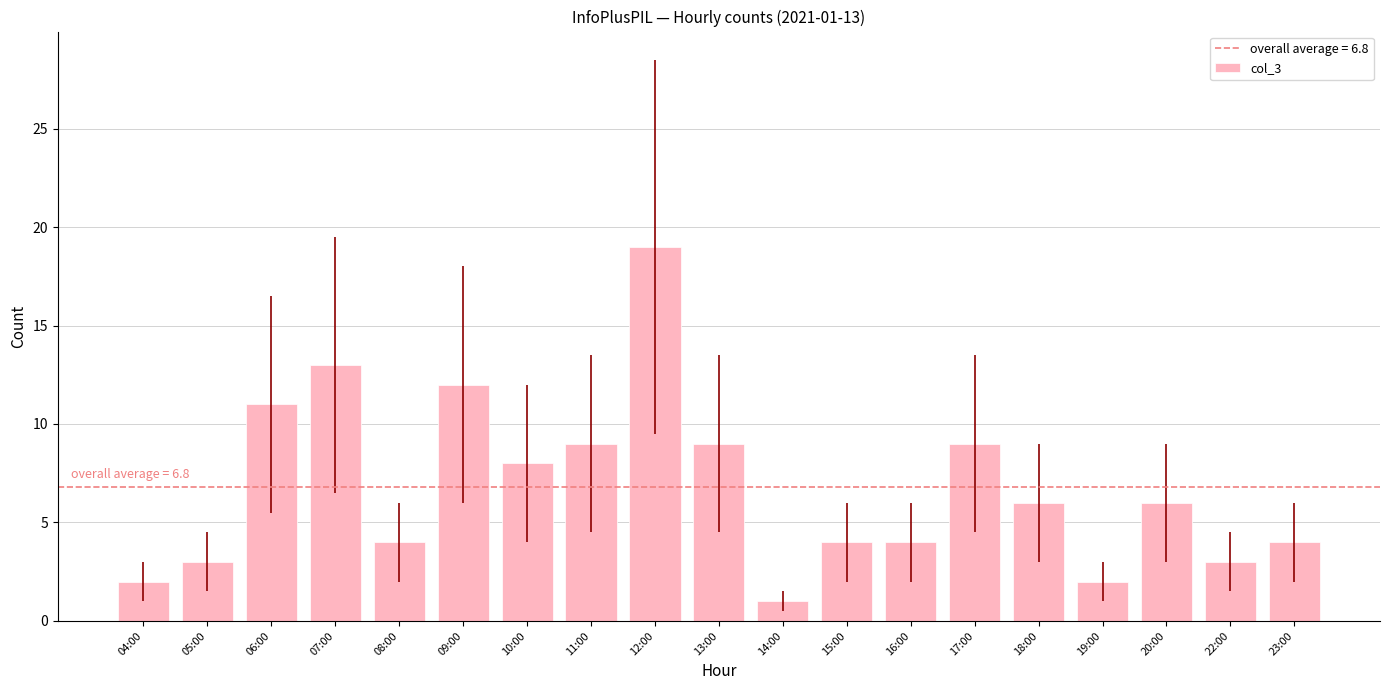

Reading left to right, what are all the values shown in this chart?

2	3	11	13	4	12	8	9	19	9	1	4	4	9	6	2	6	3	4